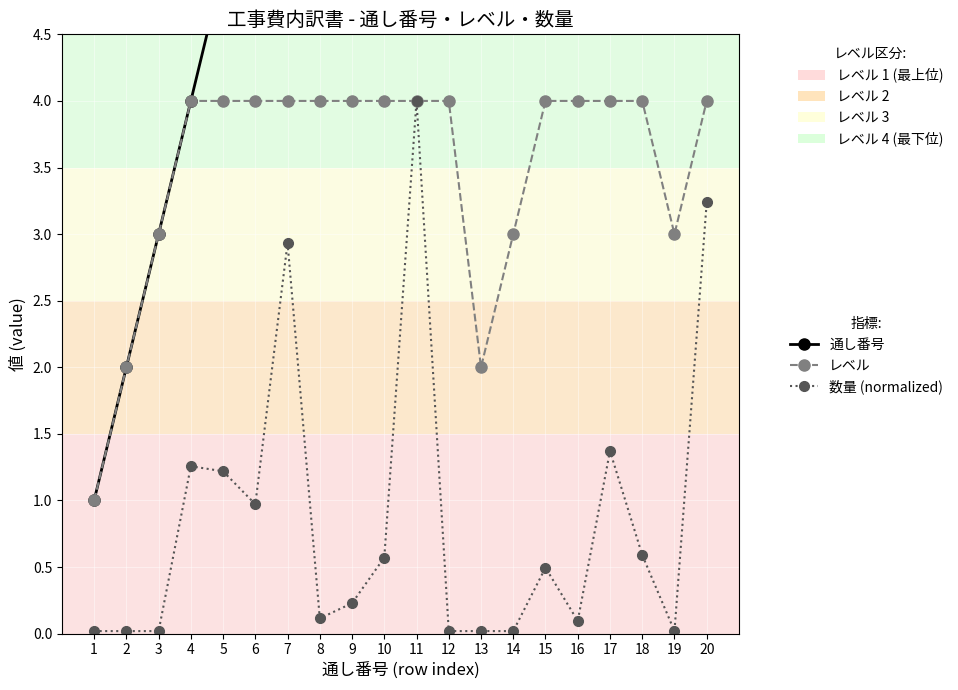

What is the sum of all レベル values?

70.0